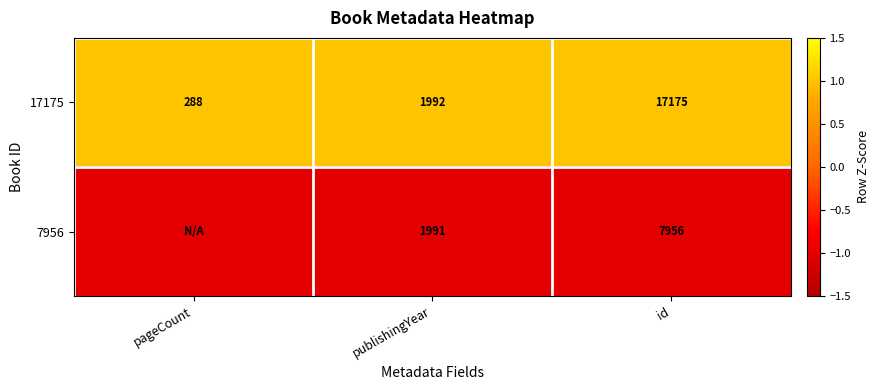

Is it true that 17175 equals 1 at pageCount?

False